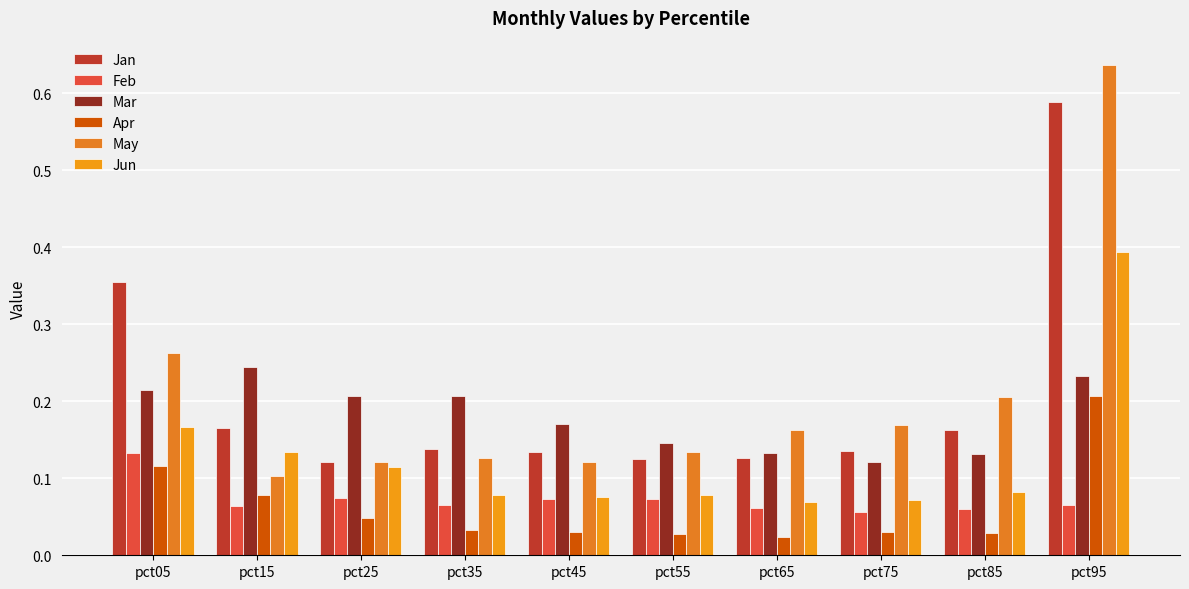

Count the number of categories in the chart.

10